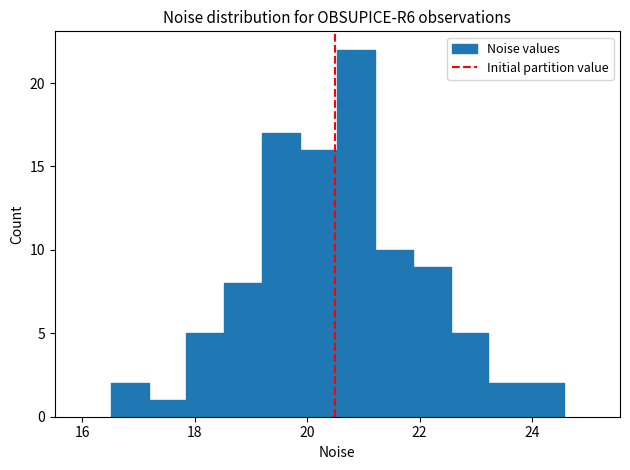

Around what value on the x-axis is the tallest bar? Give the approximate position of its centre, as read against the axis.

20.8